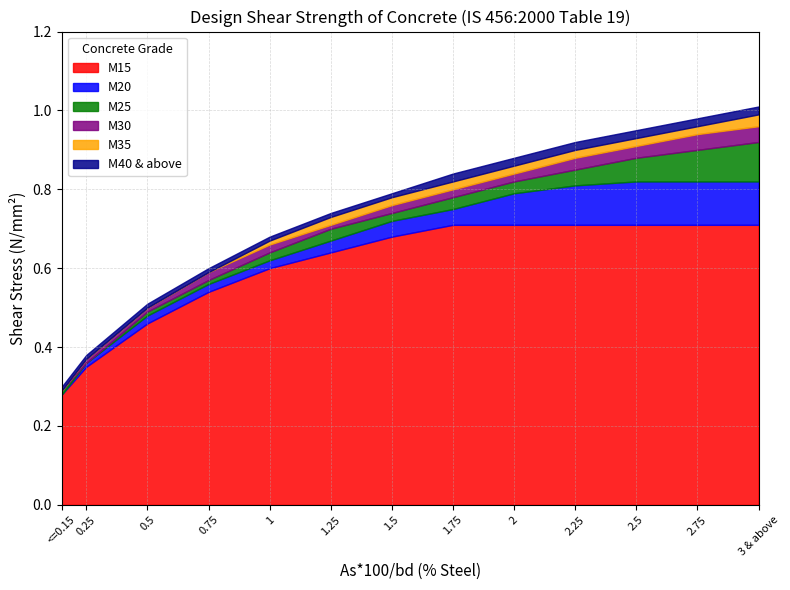

What is the average value of the M30 series?

0.7